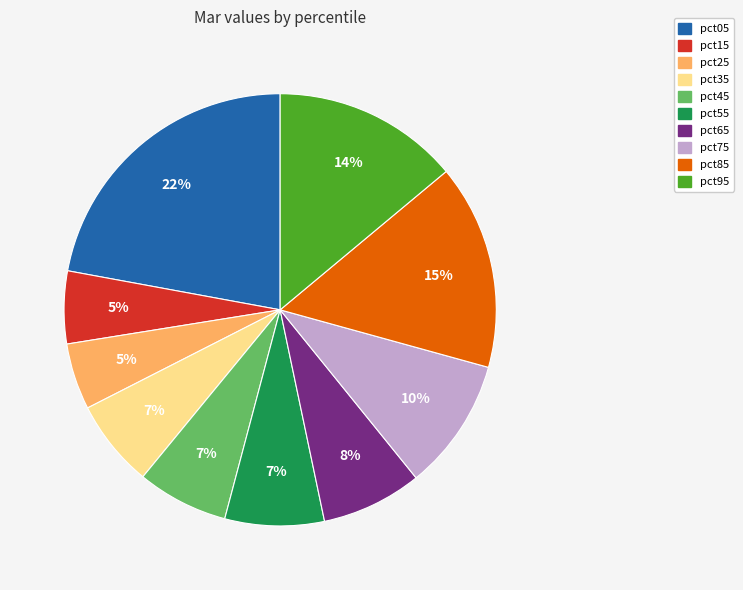

Which category has the biggest portion of the pie?

pct05